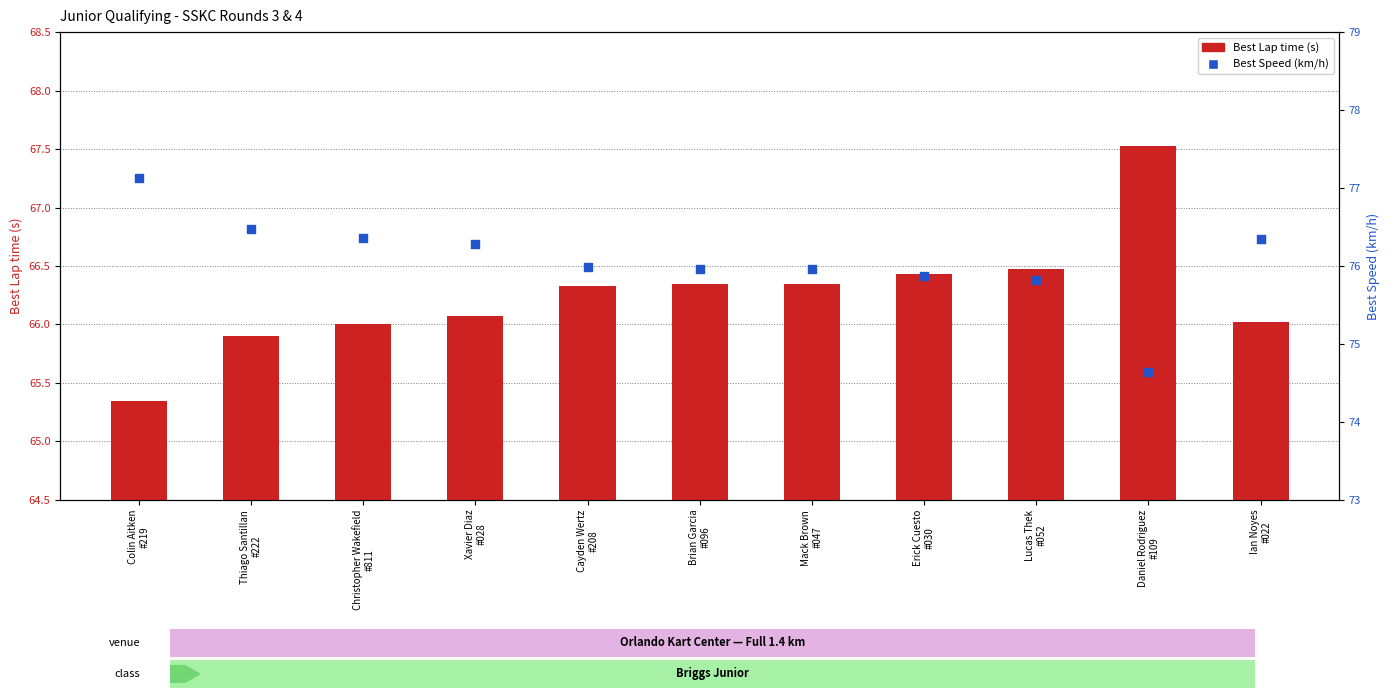

Which series reaches the maximum Y coordinate?

Best Speed (km/h)